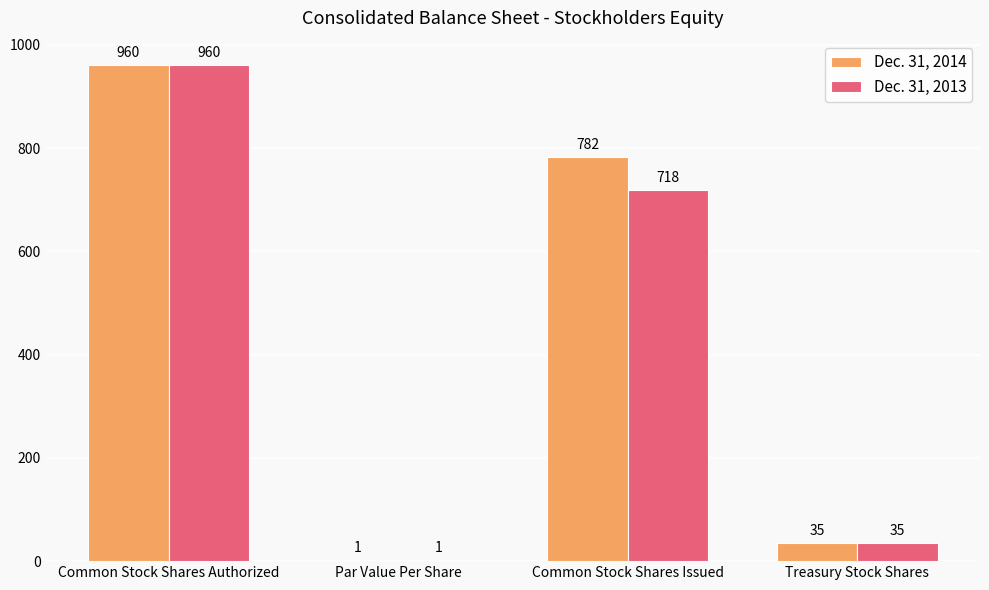

At which label does Dec. 31, 2013 first exceed 718?

Common Stock Shares Authorized